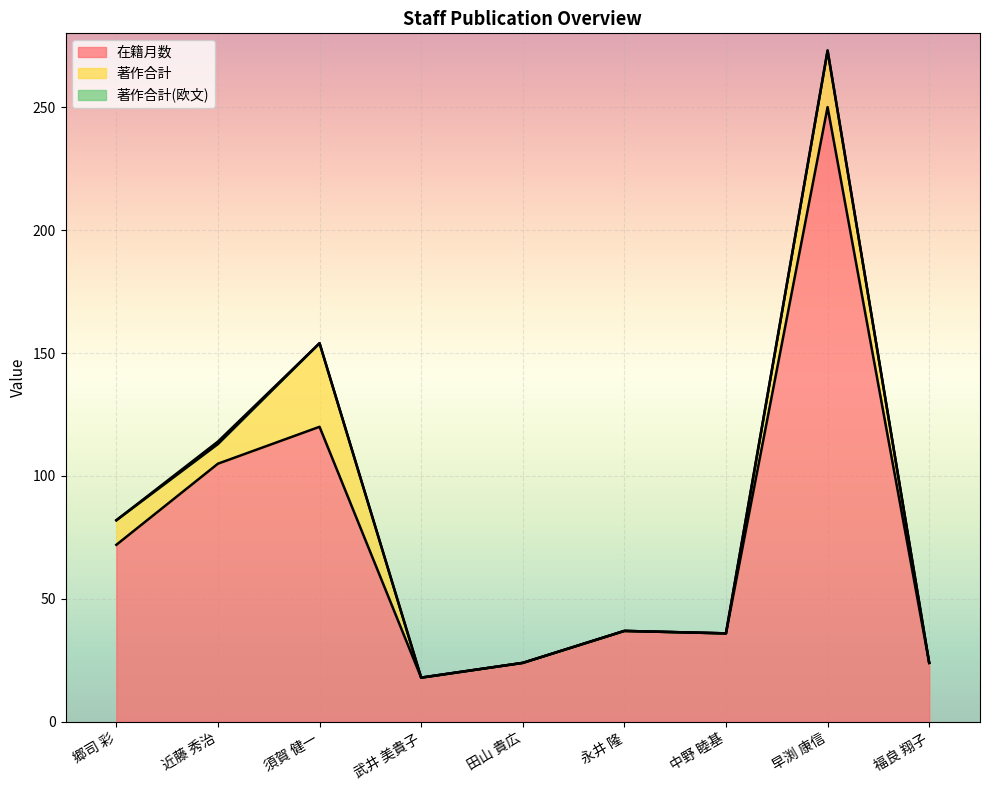

Is it true that 著作合計(欧文) equals 0 at 中野 睦基?

False